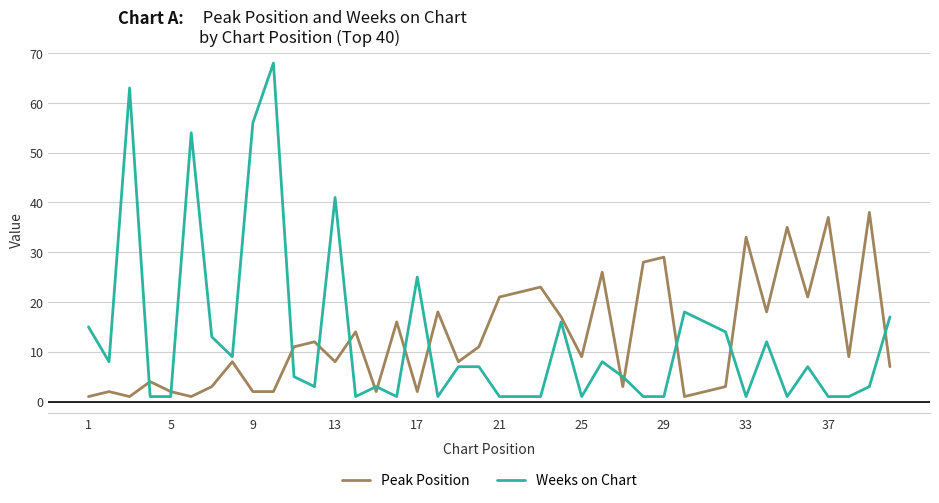

True or false: Peak Position and Weeks on Chart intersect in this chart.

True